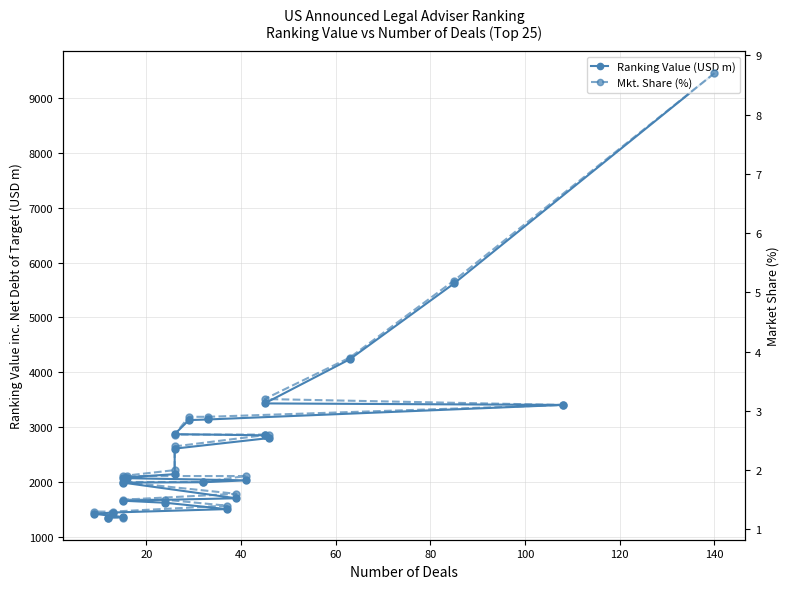

Reading left to right, list all the values displayed in this chart.

Ranking Value (USD m): 9454.7	5617.4	4235.8	3429.2	3401.3	3136.1	3124.4	2867.8	2846.8	2797.6	2604.1	2137.7	2075.2	2064.3	2025.0	1990.3	1984.5	1698.0	1653.7	1616.2	1500.5	1438.2	1415.5	1352.0	1347.1
Mkt. Share (%): 8.7	5.2	3.9	3.2	3.1	2.9	2.9	2.6	2.6	2.6	2.4	2.0	1.9	1.9	1.9	1.8	1.8	1.6	1.5	1.5	1.4	1.3	1.3	1.2	1.2